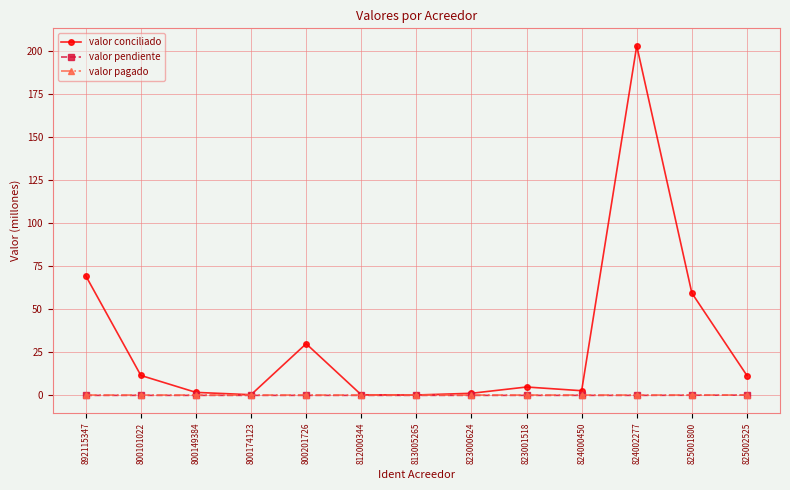

What is the label of the 2nd point from the left?

800101022